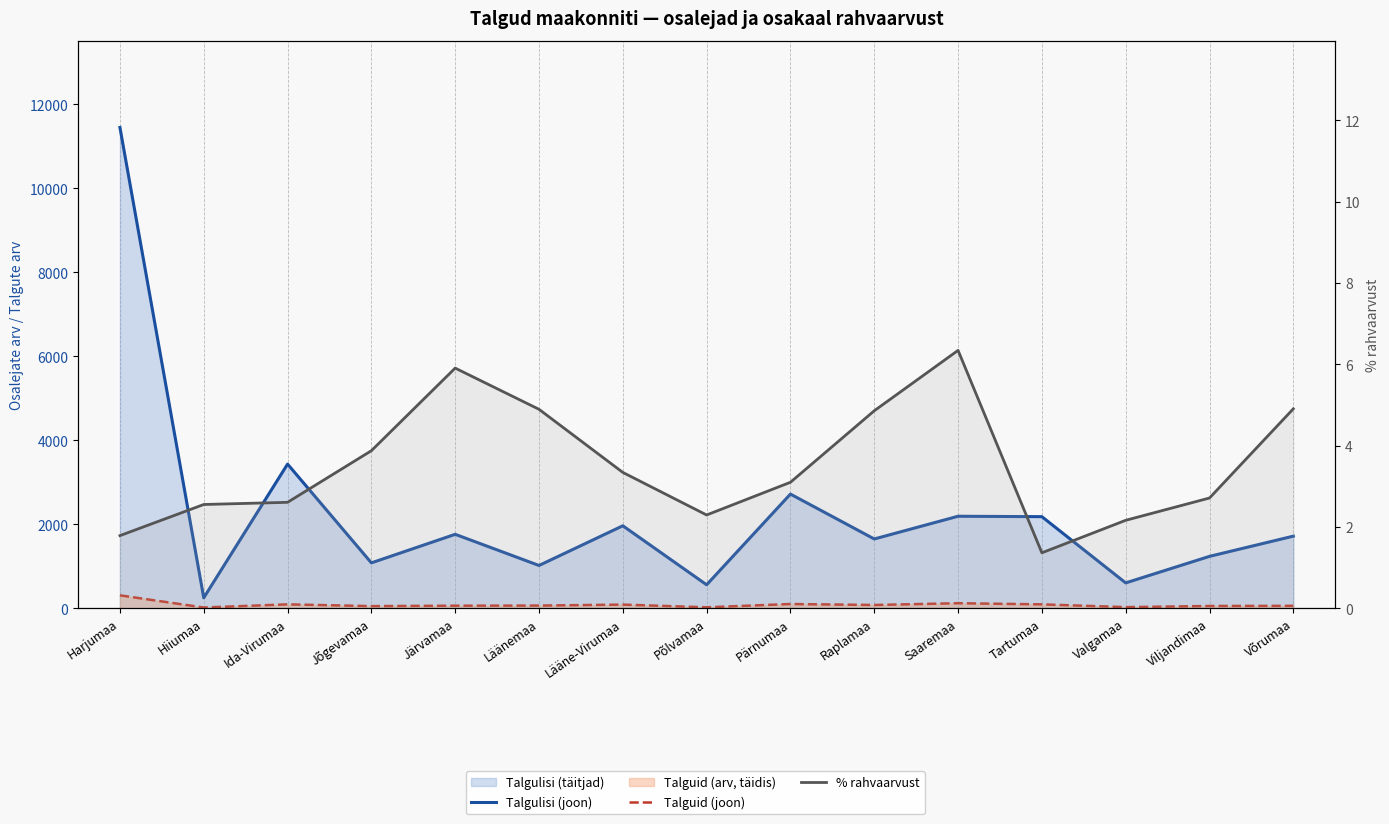

What is the value of the Talgulisi (joon) point at the 9th from the left?

2719.0